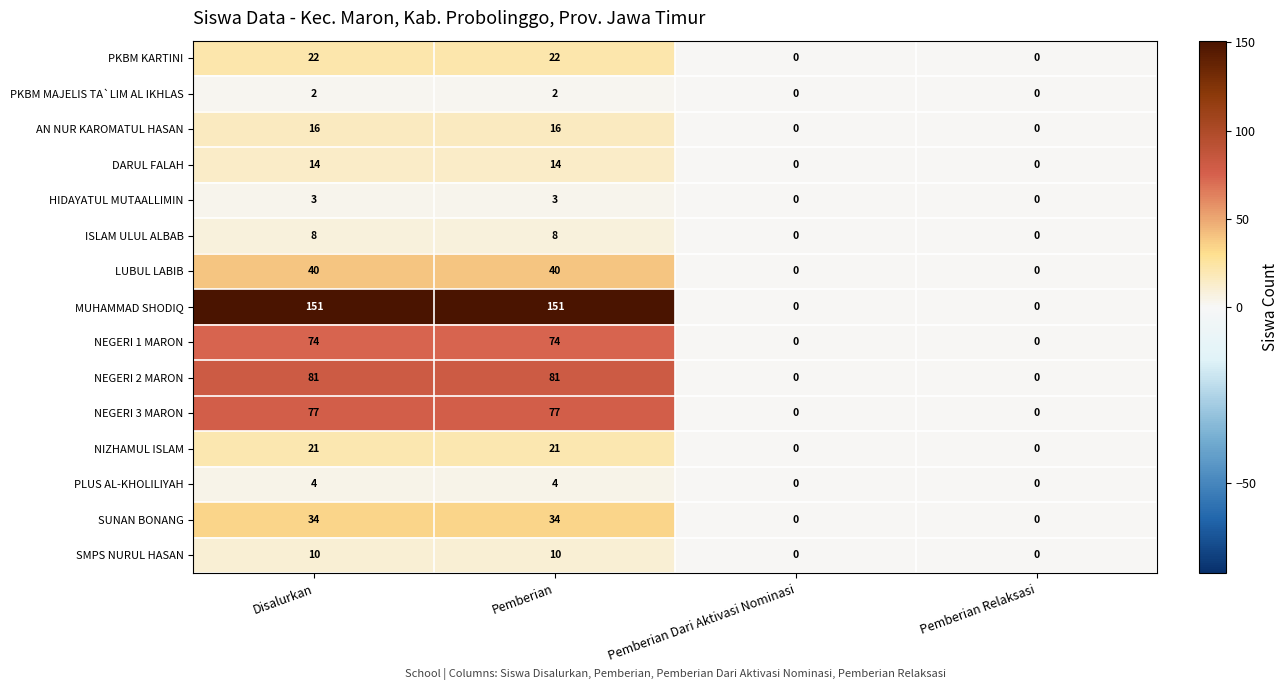

Which series has the largest total across all categories?

MUHAMMAD SHODIQ